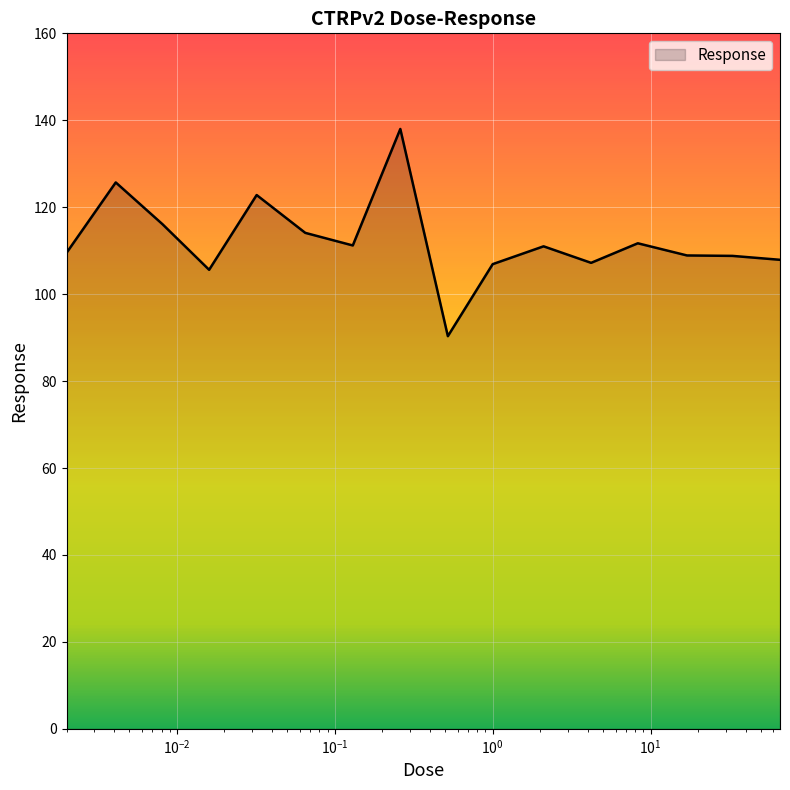

What is the smallest value displayed?

90.3